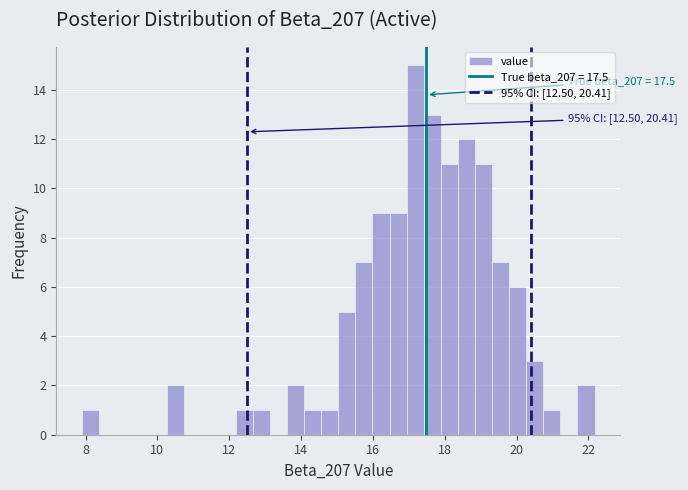

Read against the x-axis, roughly where is the centre of the tallest bar?

17.2